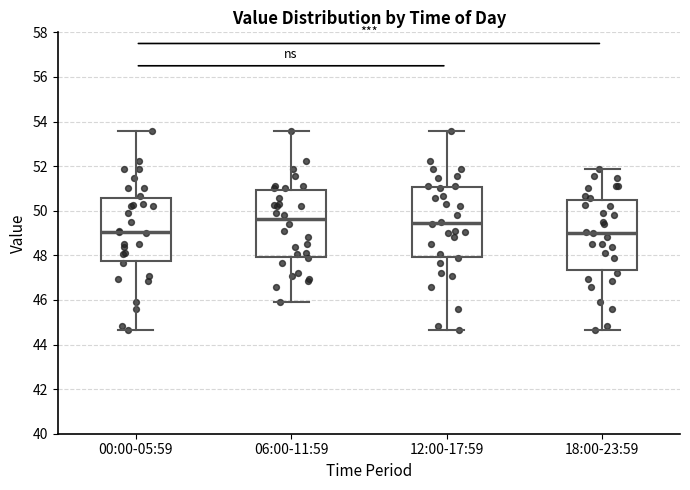

Reading left to right, read every box against the y-axis: the position of its median line, the range the box covers, and the ends of its whiskers. The values are not printed on the chart, so give them approximately, as read against the axis.

00:00-05:59: median 49.0, box 47.8 to 50.6, whiskers 44.6 to 53.6
06:00-11:59: median 49.6, box 48.0 to 51.0, whiskers 46.0 to 53.6
12:00-17:59: median 49.4, box 48.0 to 51.0, whiskers 44.6 to 53.6
18:00-23:59: median 49.0, box 47.4 to 50.4, whiskers 44.6 to 51.8